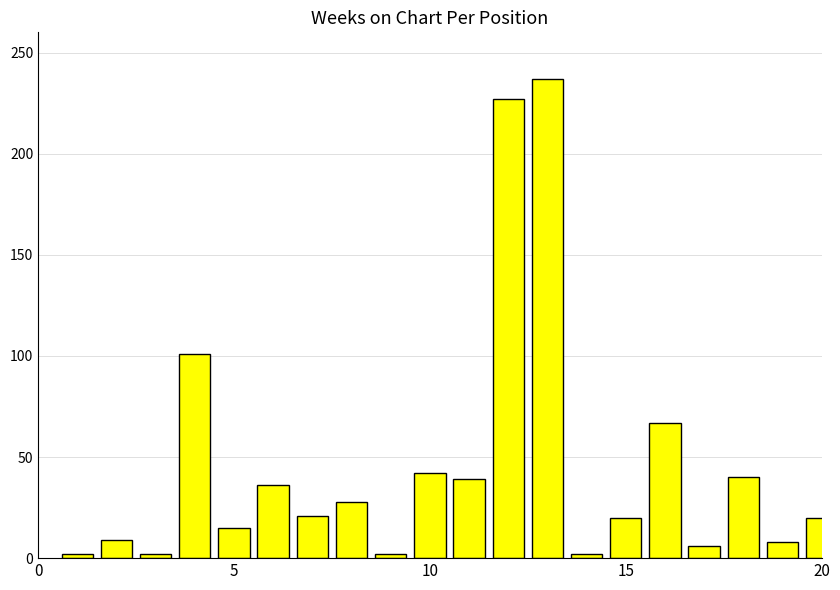

What is the difference between the second highest and minimum values?

225